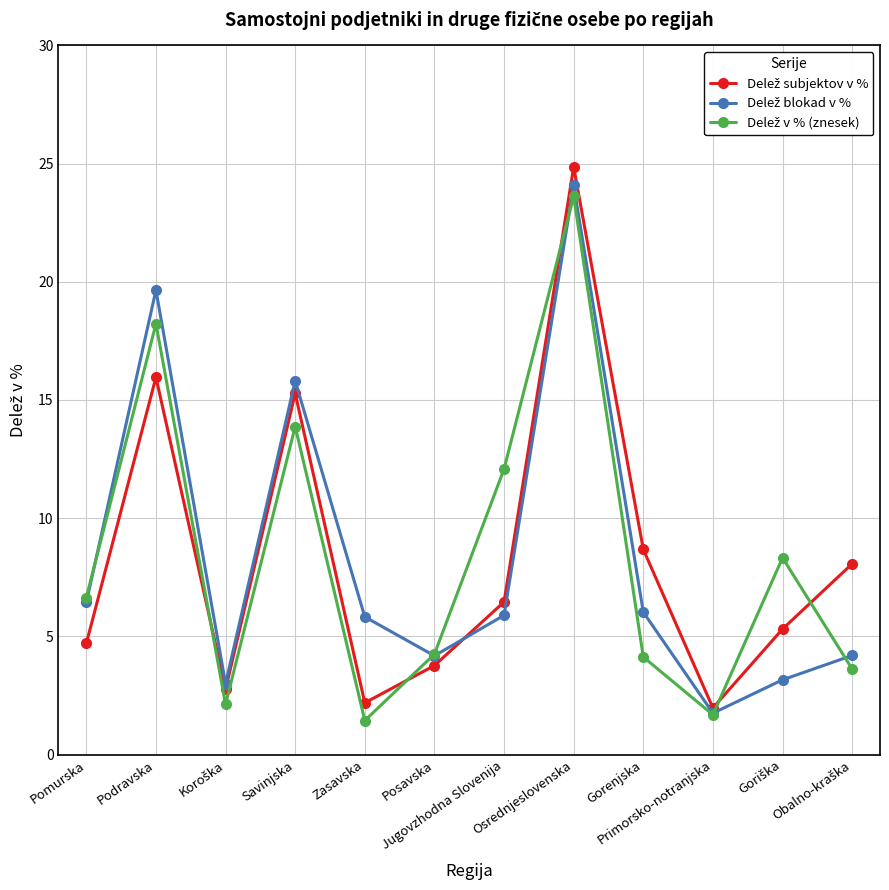

What is the maximum value shown in the chart?

24.9